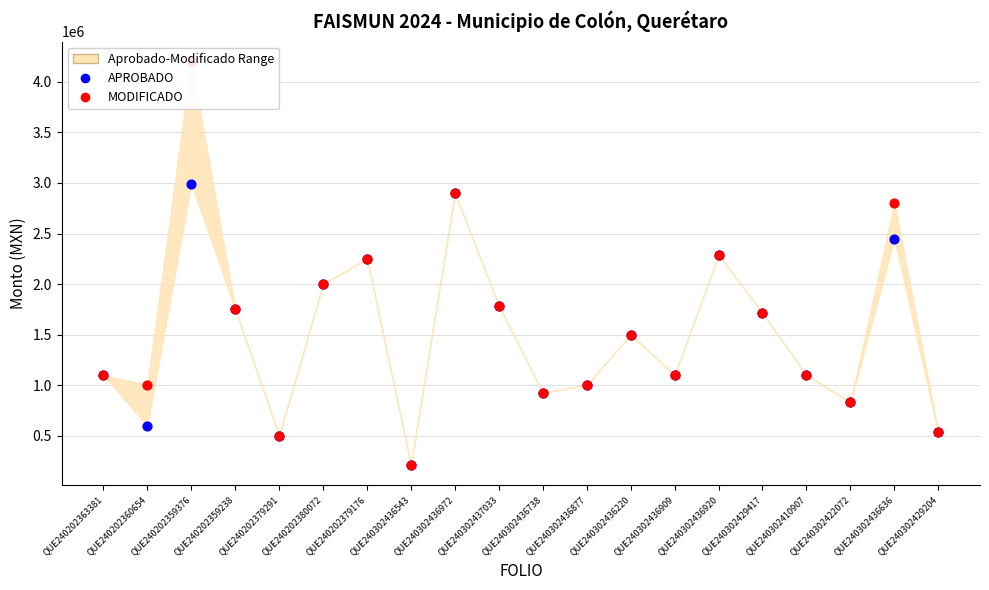

Is the value of APROBADO (min) at QUE240302410907 greater than the value of MODIFICADO (max) at QUE240202359376?

No